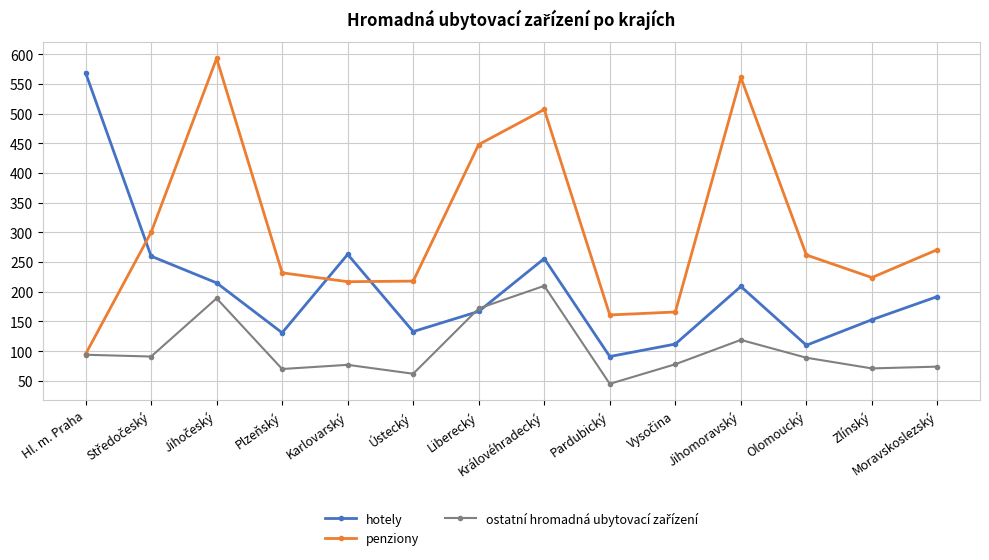

Is this an area chart (filled region under the line)?

No